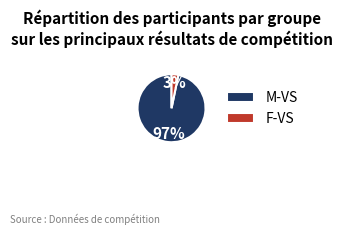

What percentage is the F-VS slice, to the nearest percent?

3%